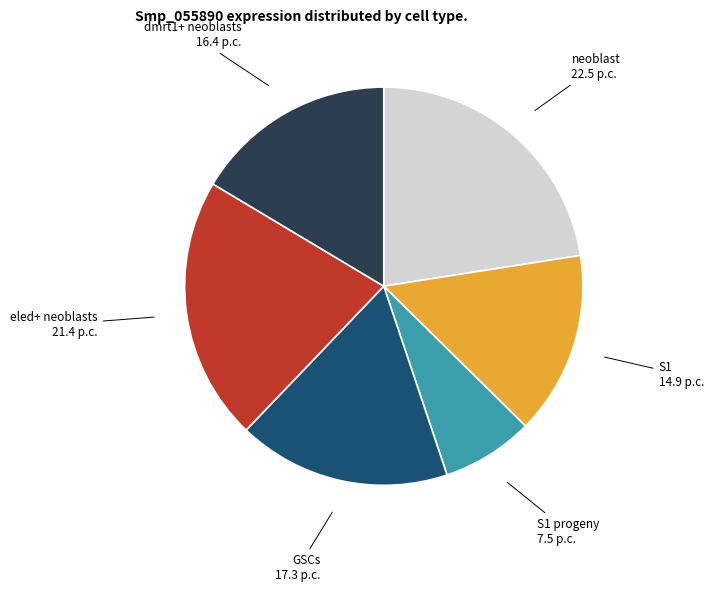

The S1 slice represents 2% of the pie. True or false?

False